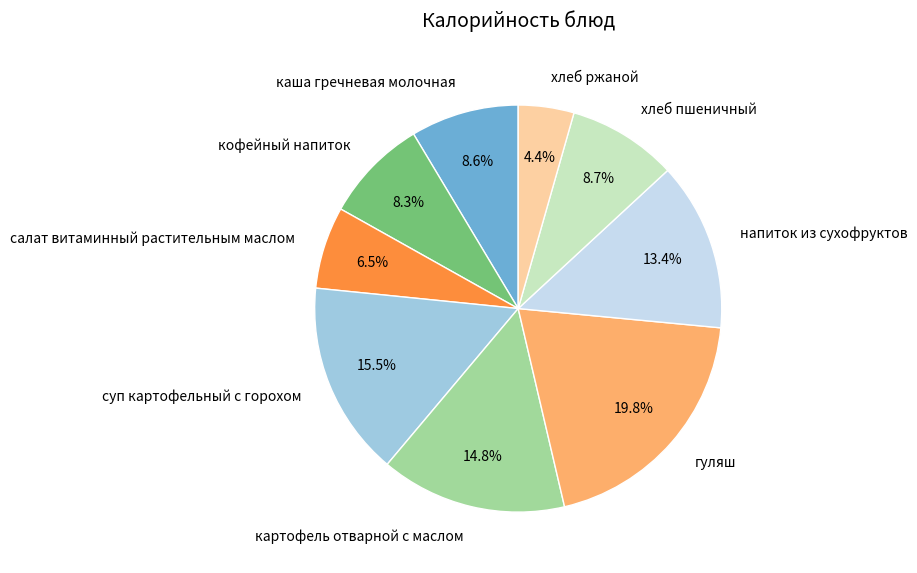

How many segments does this pie chart have?

9